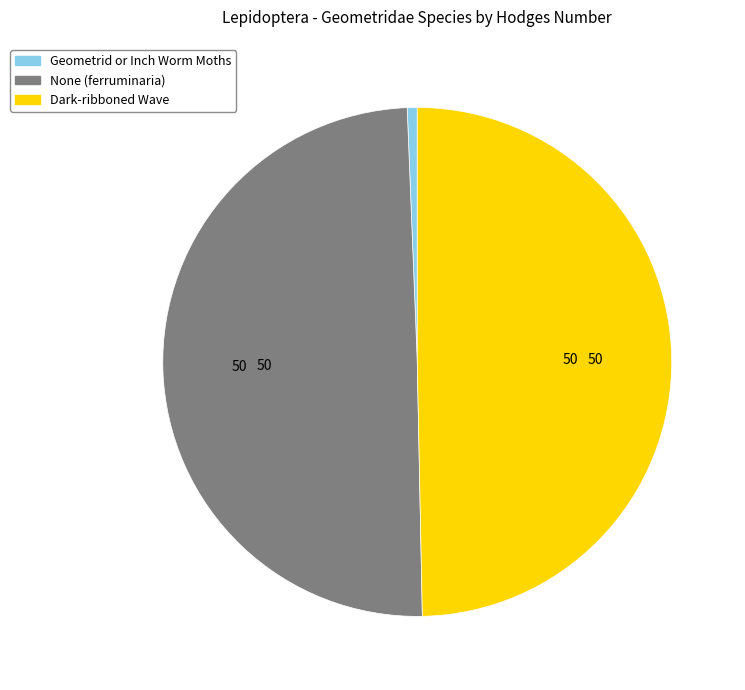

Is the sum of Dark-ribboned Wave and None (ferruminaria) greater than half?

Yes